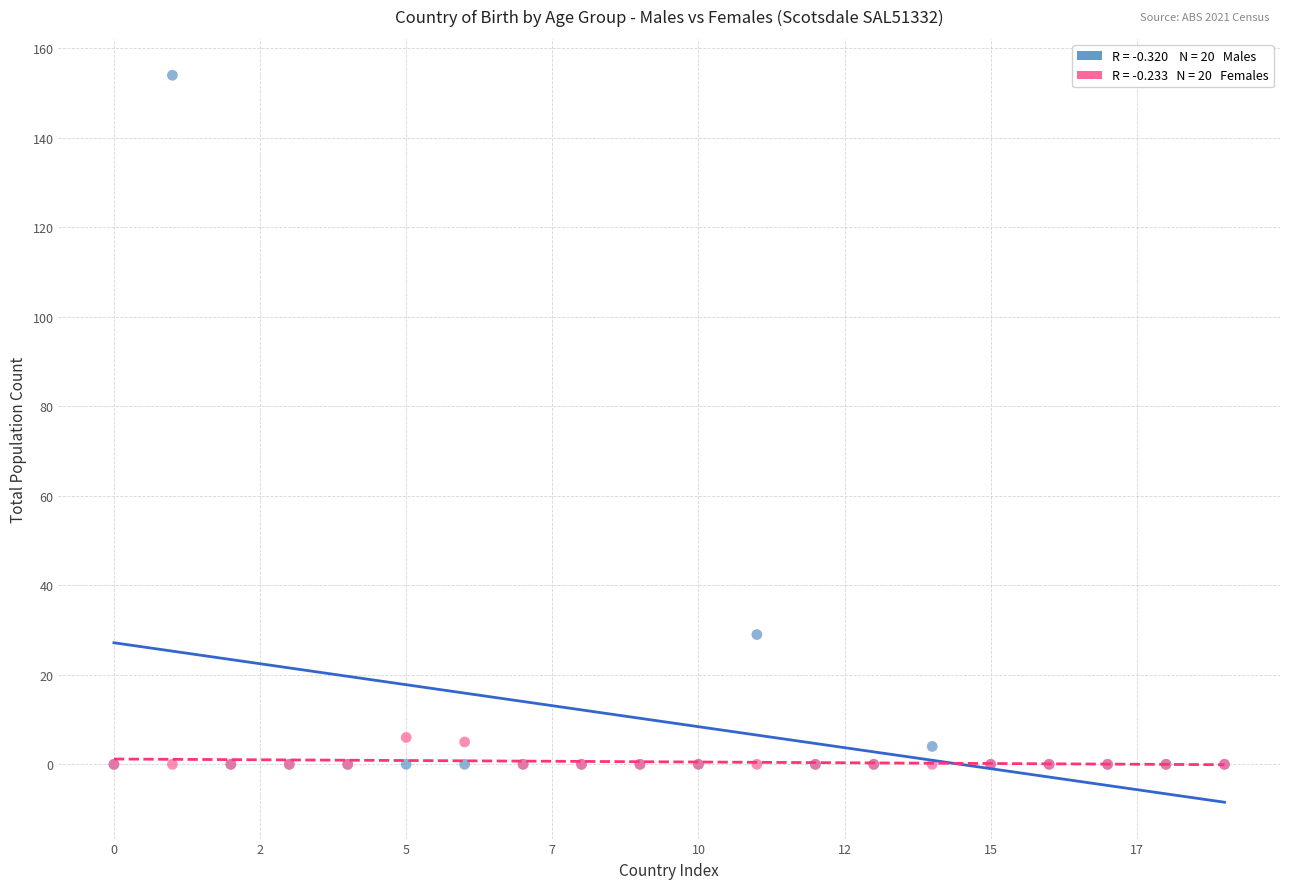

Across all series, what Y value is closest to 77?

29